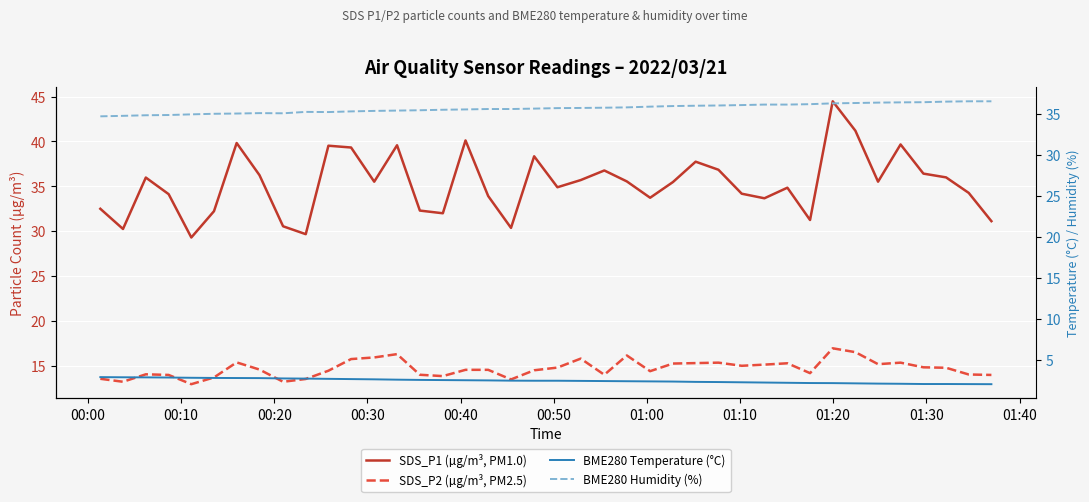

Is the value of SDS_P2 (µg/m³, PM2.5) at 38 greater than the value of BME280 Temperature (°C) at 26?

Yes